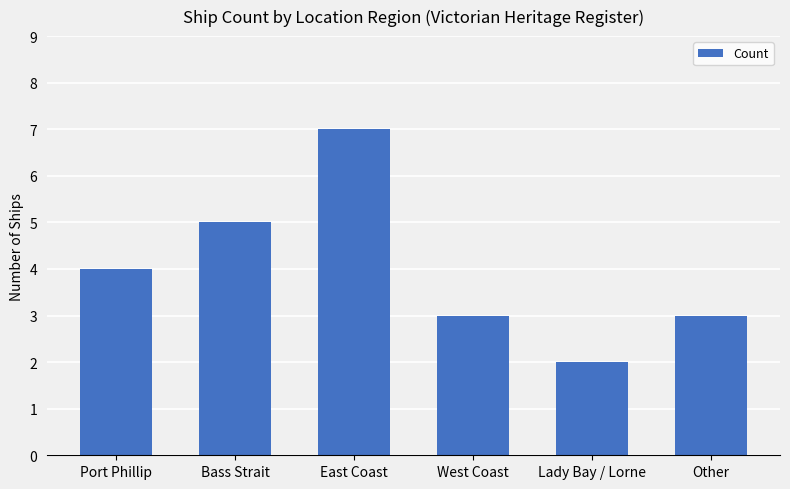

Are the bars horizontal?

No